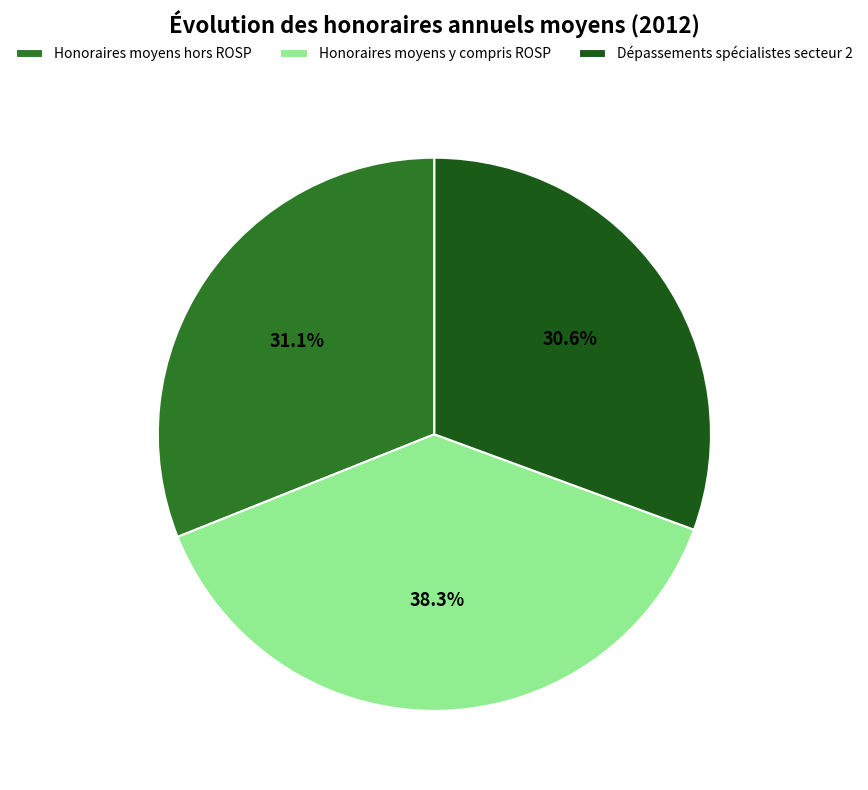

Which slice is the smallest?

Dépassements spécialistes secteur 2